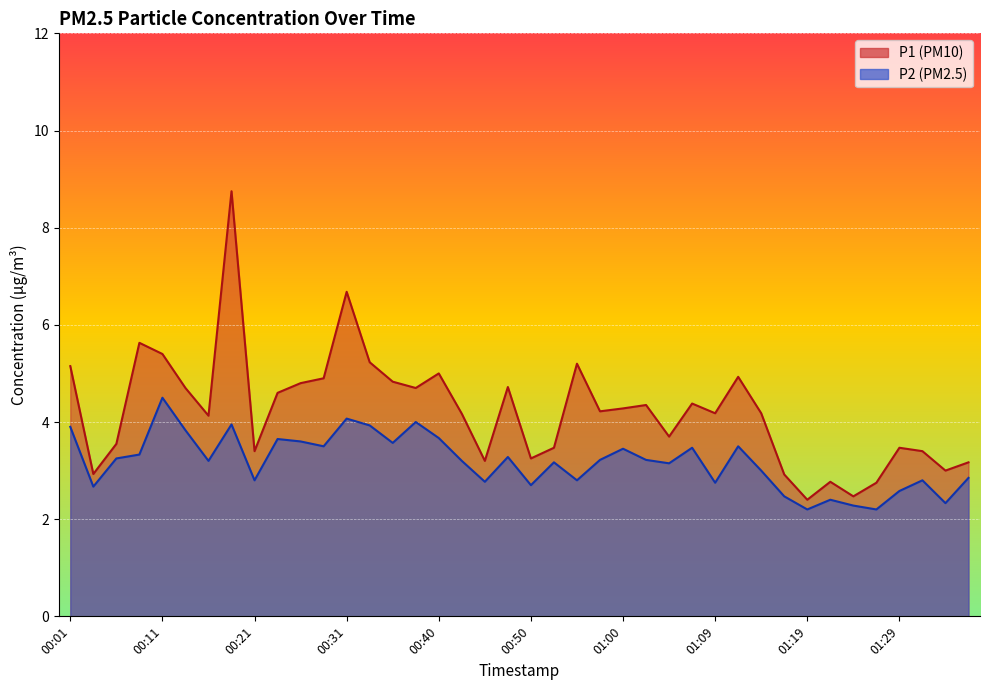

List the series in order of their overall mean, highest first.

P1, P2